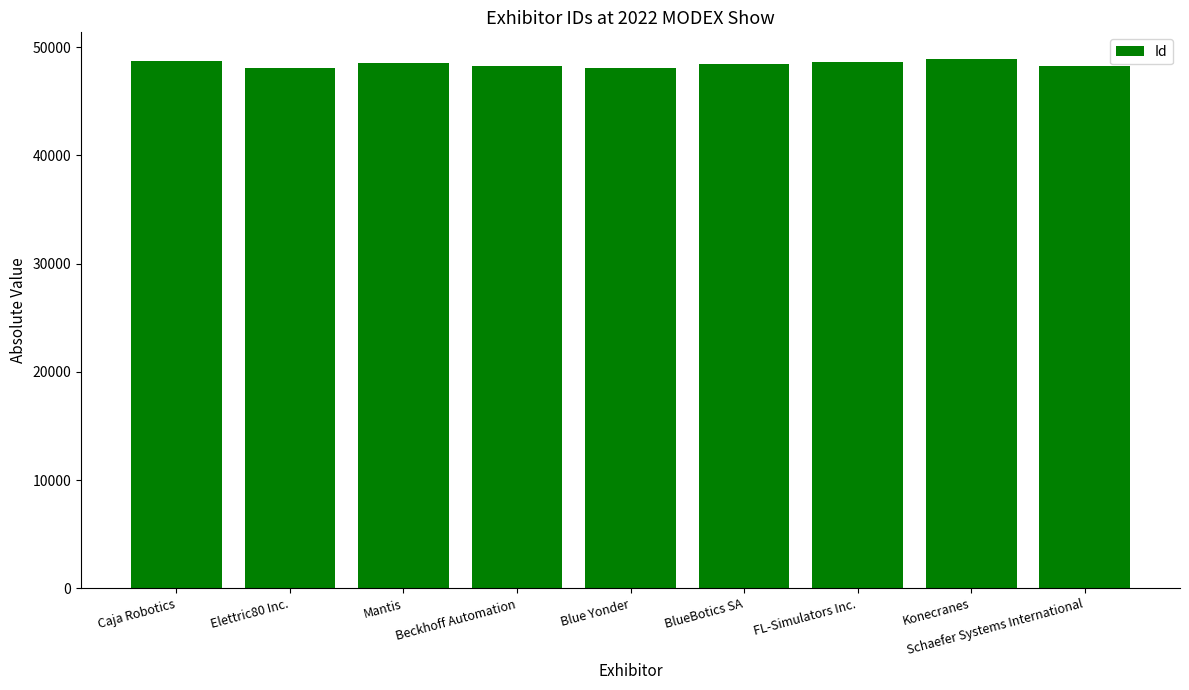

At which label does the data first exceed 48453?

Caja Robotics